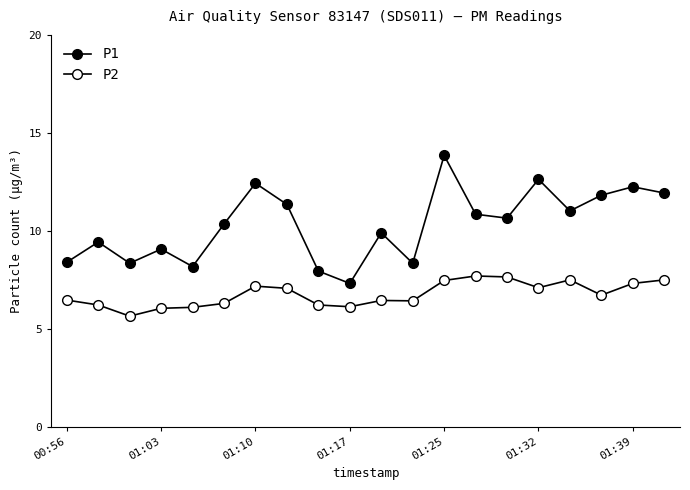

How many categories are shown in the chart?

20